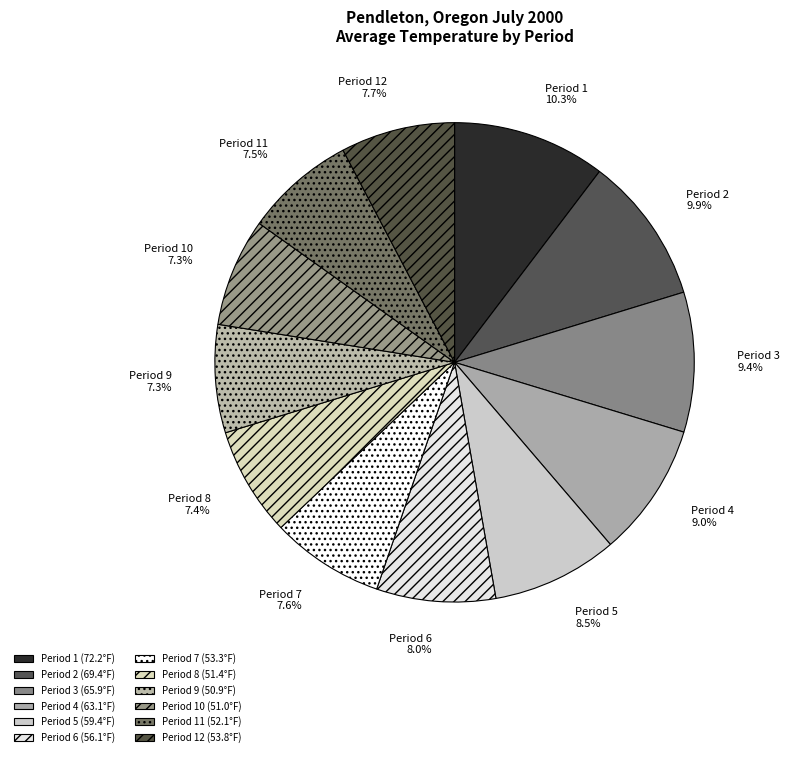

What is the ratio of the value at Period 5 to the value at Period 3?

0.9